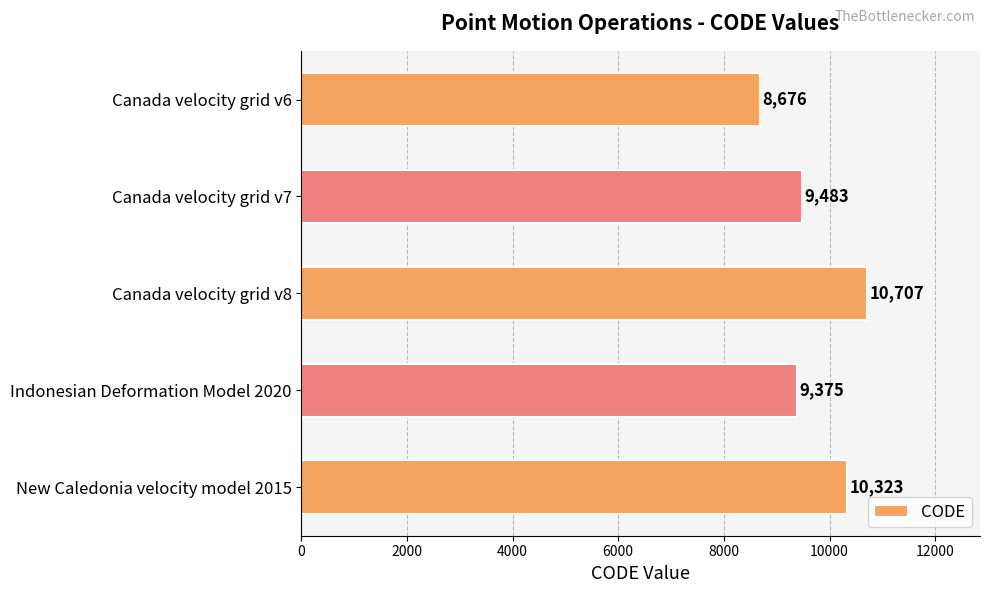

At which label is the value closest to 9691?

Canada velocity grid v7